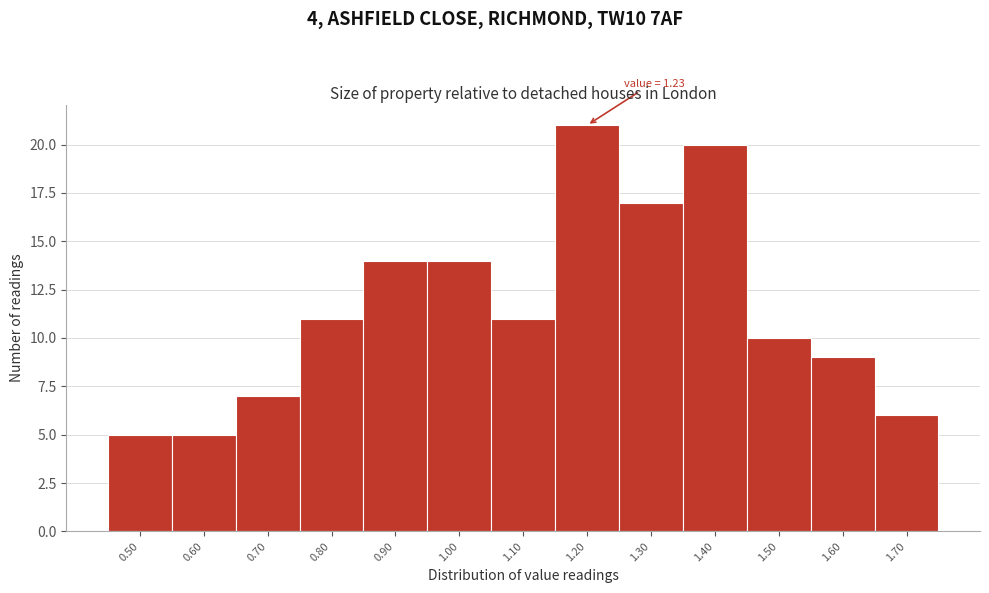

Reading right to left, extract all data points from this chart.

6	9	10	20	17	21	11	14	14	11	7	5	5